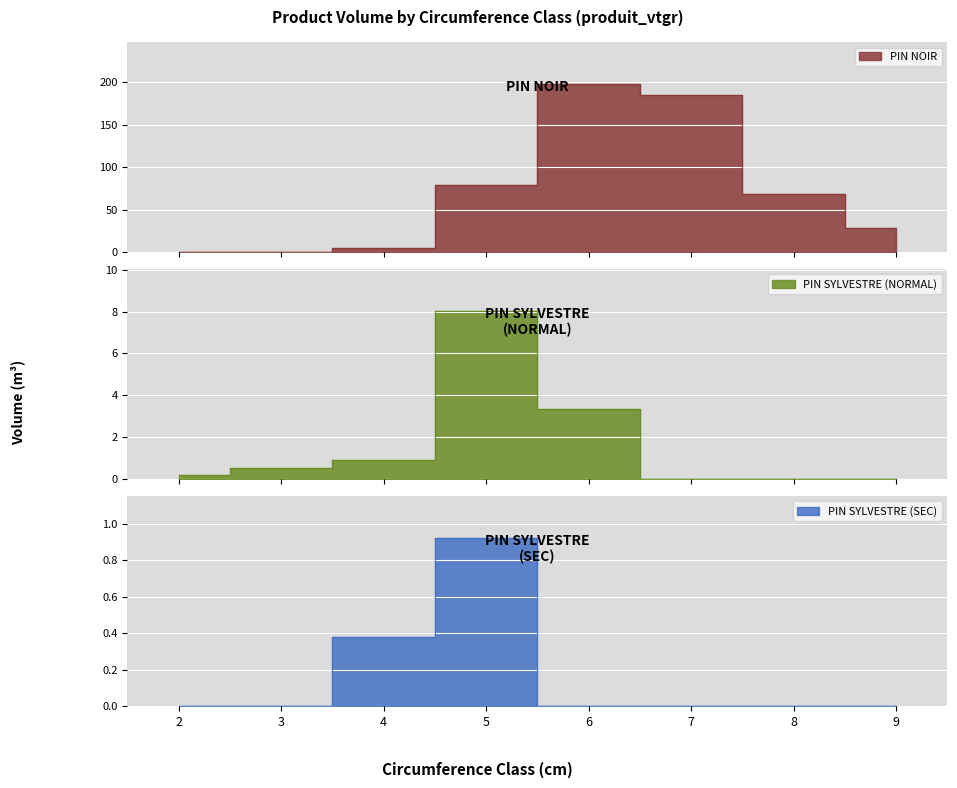

Reading left to right, what are all the values shown in this chart?

PIN NOIR: 2=0.2	3=0.0	4=5.1	5=79.0	6=197.6	7=184.8	8=68.5	9=27.9
PIN SYLVESTRE (NORMAL): 2=0.2	3=0.5	4=0.9	5=8.0	6=3.3	7=0.0	8=0.0	9=0.0
PIN SYLVESTRE (SEC): 2=0.0	3=0.0	4=0.4	5=0.9	6=0.0	7=0.0	8=0.0	9=0.0